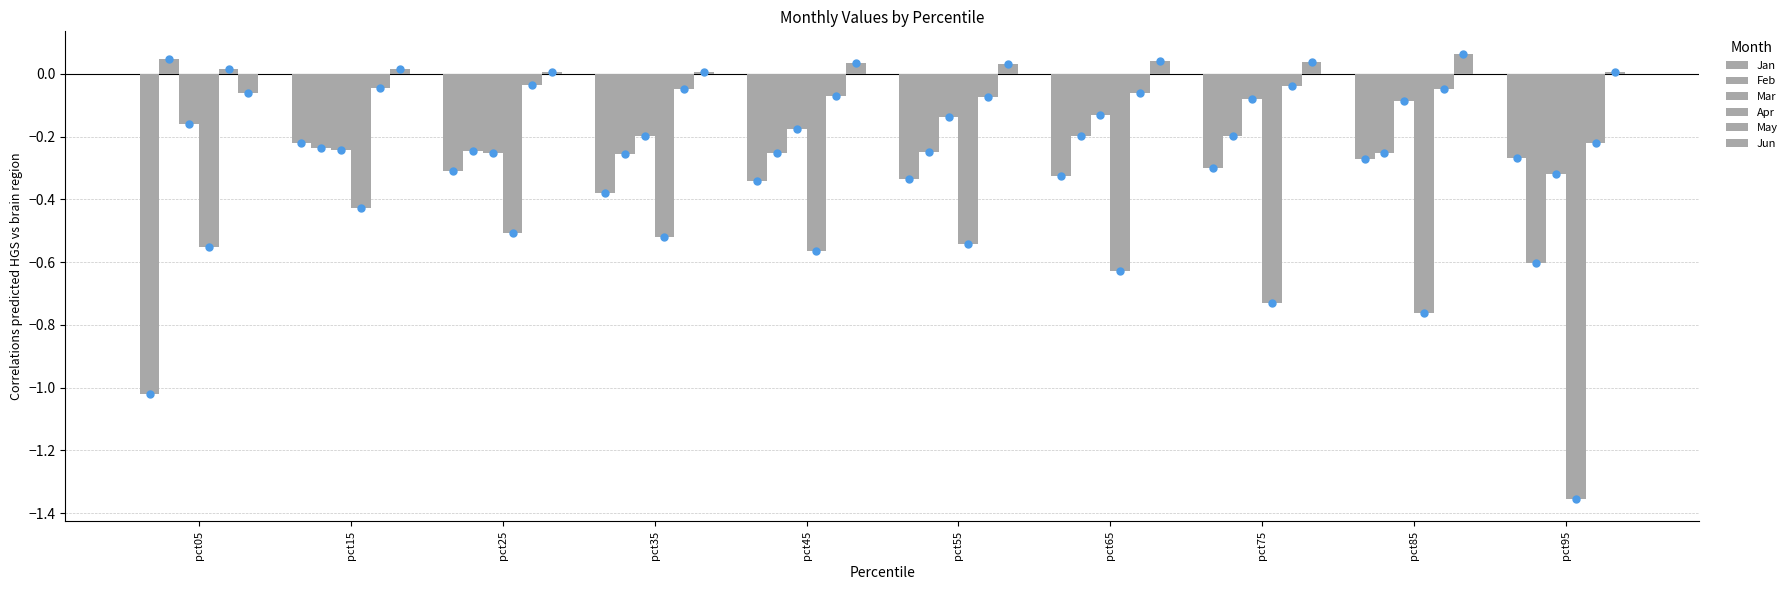

How many values in Jun are below zero?

1